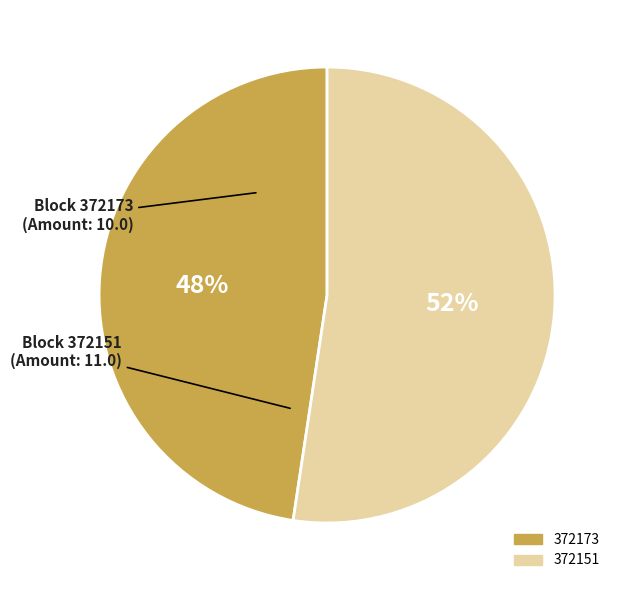

Do 372173 and 372151 together represent more than half of the pie?

Yes